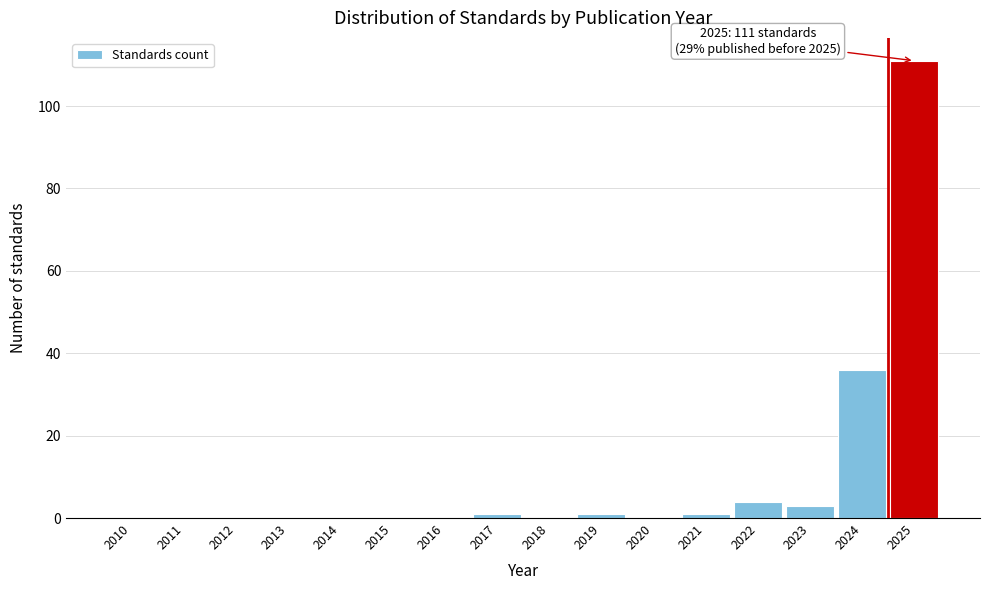

Reading right to left, extract all data points from this chart.

2025=111	2024=36	2023=3	2022=4	2021=1	2020=0	2019=1	2018=0	2017=1	2016=0	2015=0	2014=0	2013=0	2012=0	2011=0	2010=0